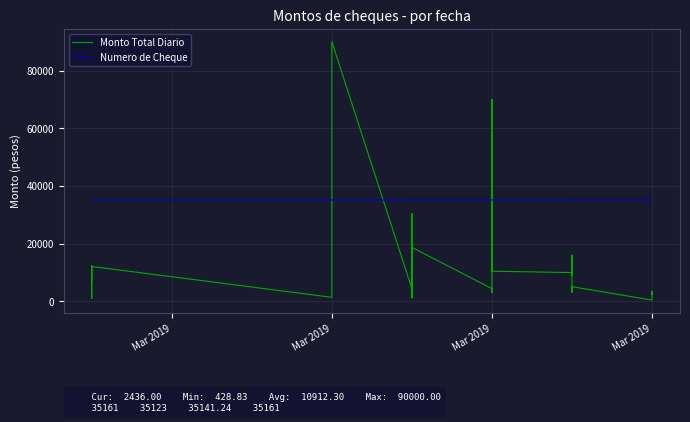

How many intersections are there between Monto Total Diario and Numero de Cheque?

4